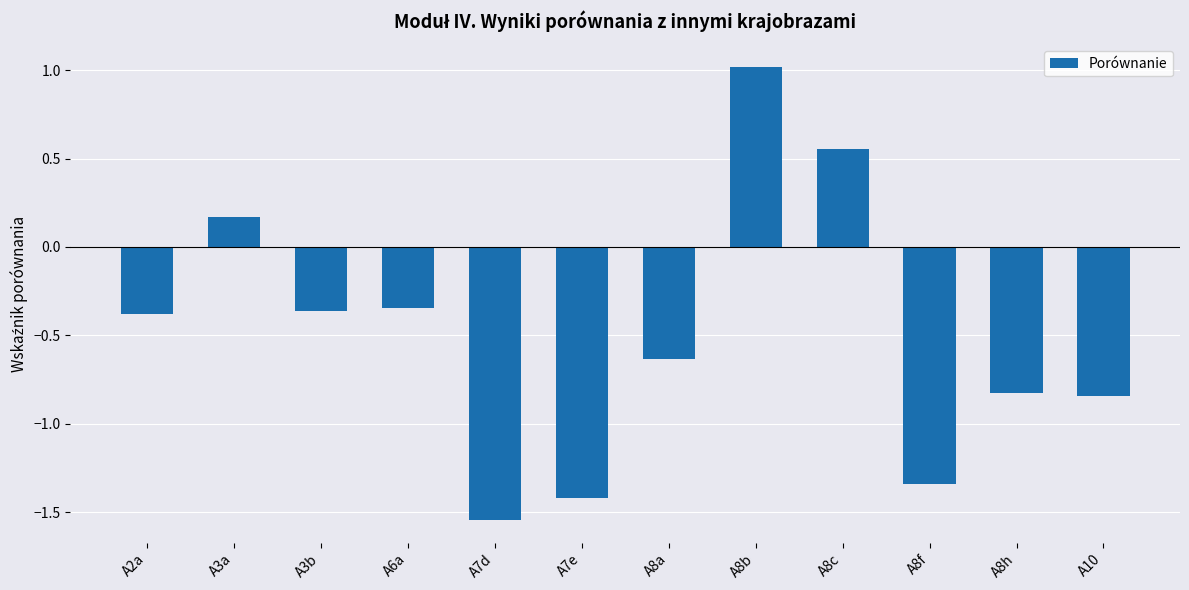

Where does the data first go above 0?

A3a